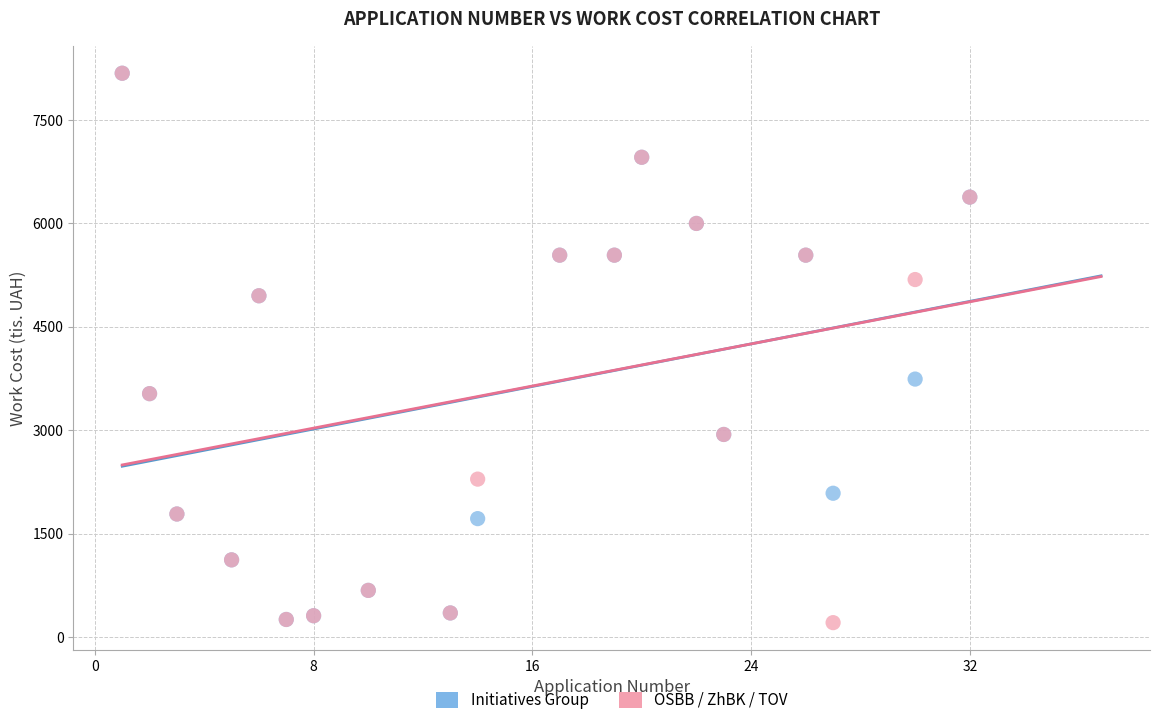

In the OSBB / ZhBK / TOV series, what Y value is closest to 4194?

3530.9